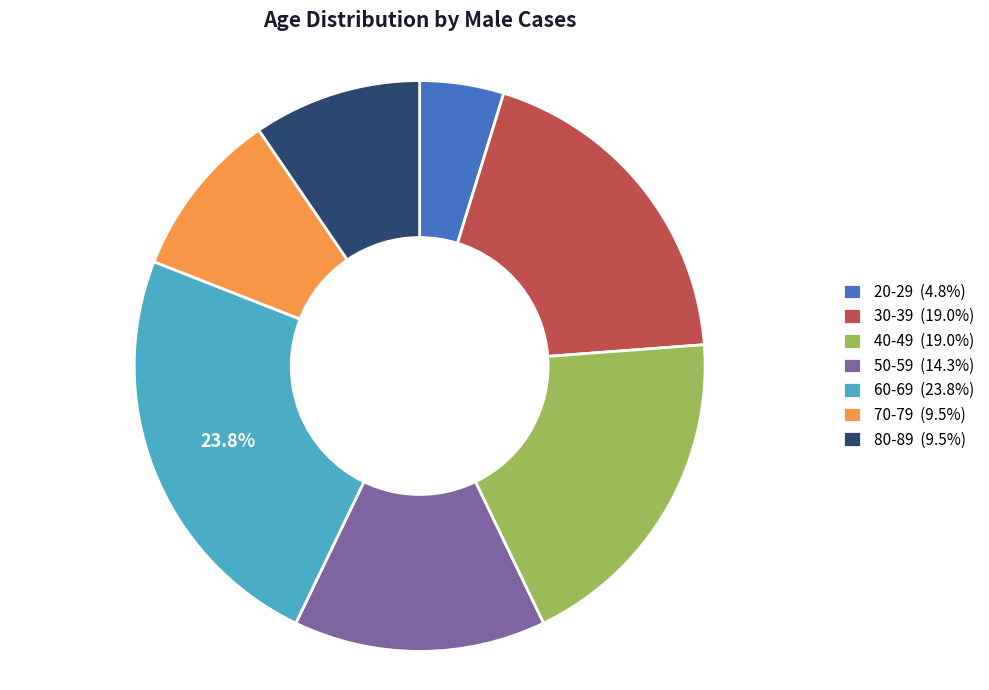

To the nearest percent, what is the difference between the largest and smallest slice percentages?

19%